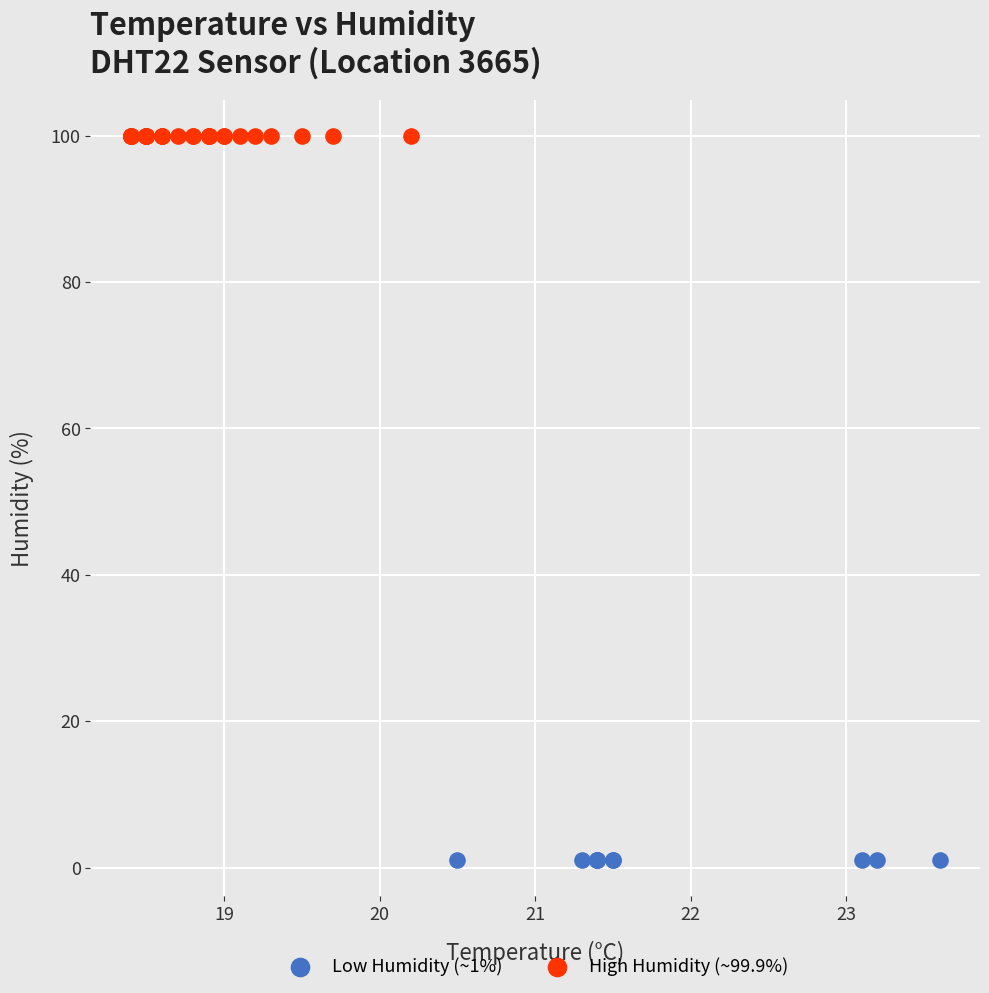

What are all the series names shown in the legend?

Low Humidity (~1%), High Humidity (~99.9%)